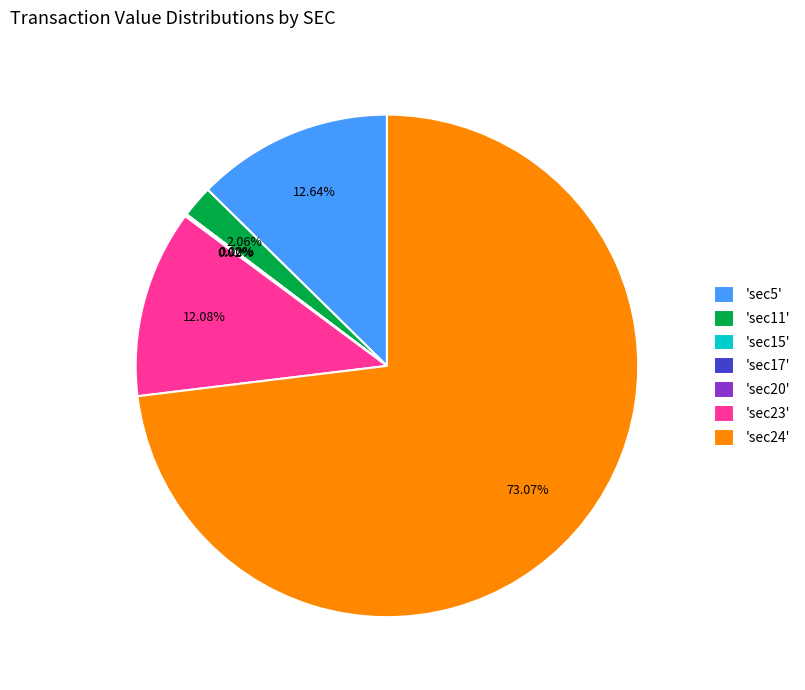

To the nearest percent, what is the average slice percentage?

14%